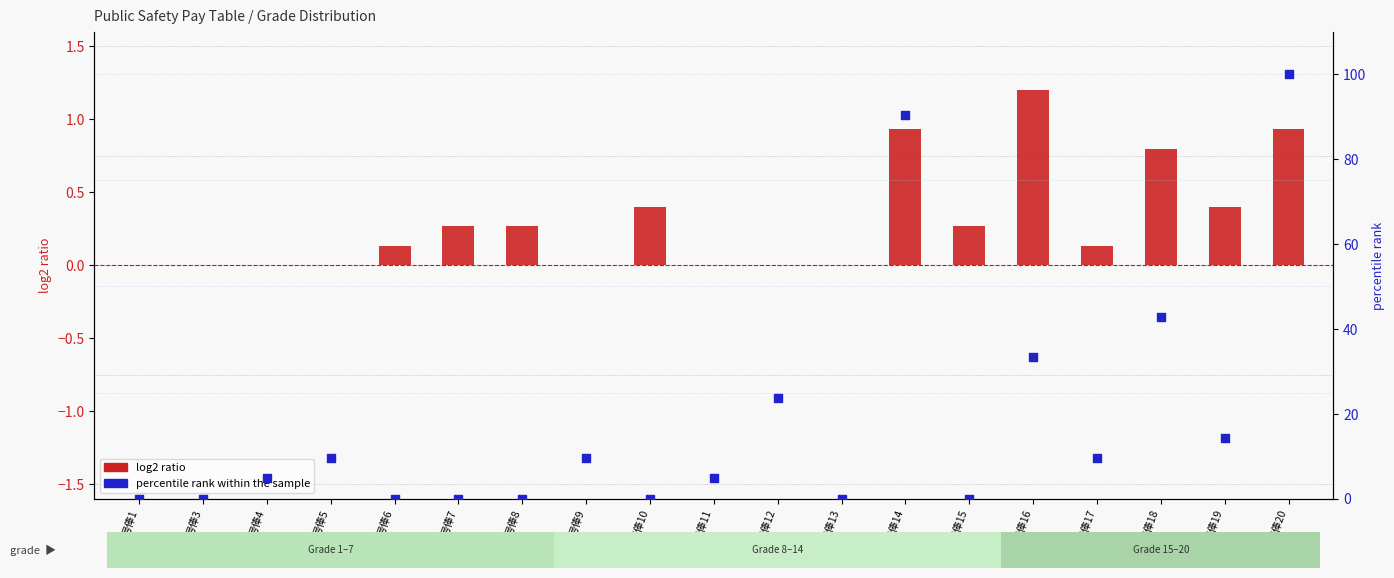

At which category is the sum across all series the highest?

号俸20